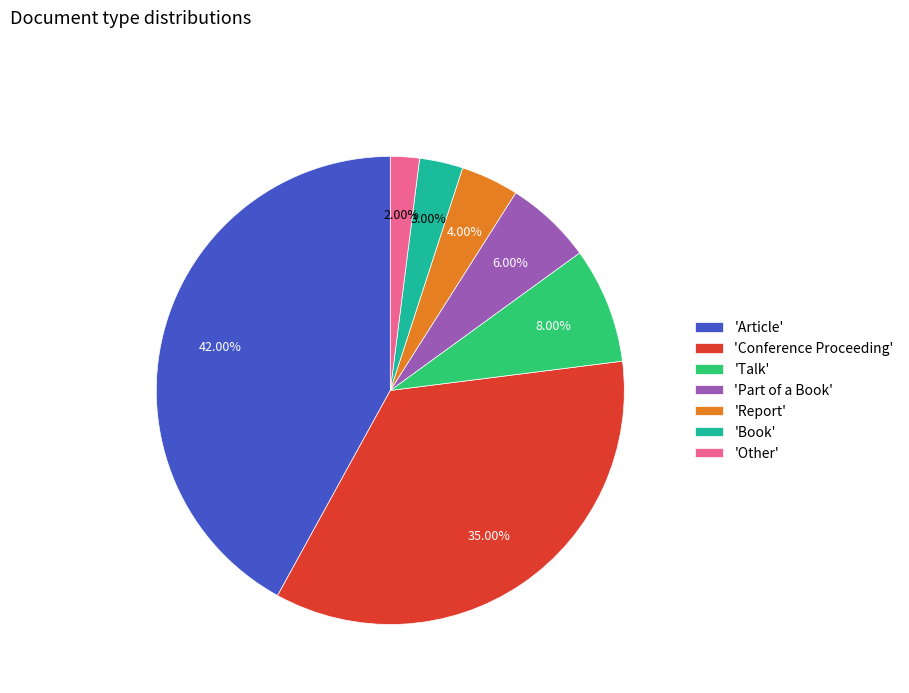

What is the ratio of the value at 'Other' to the value at 'Report'?

0.5